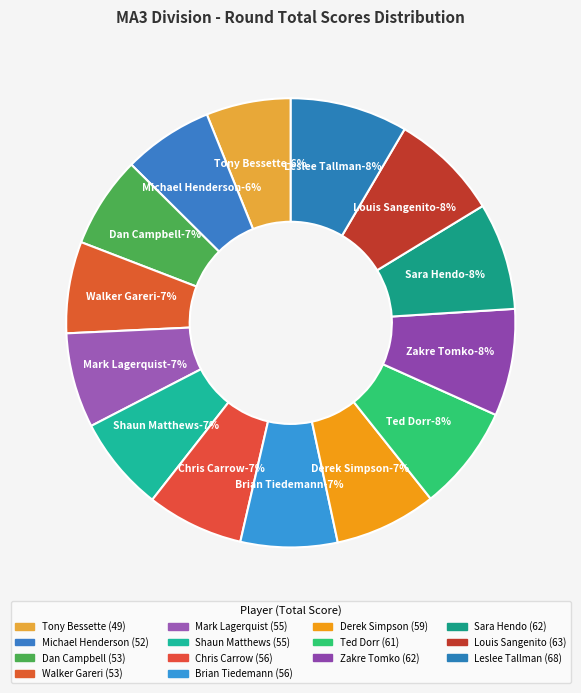

Is the sum of Zakre Tomko and Leslee Tallman greater than half?

No